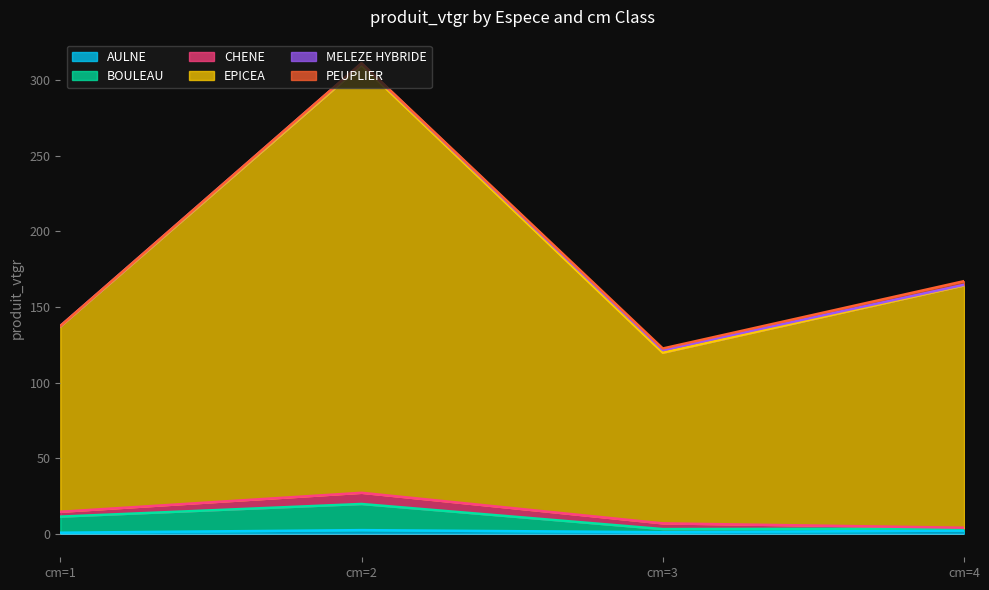

At which label is EPICEA closest to 216?

cm=4